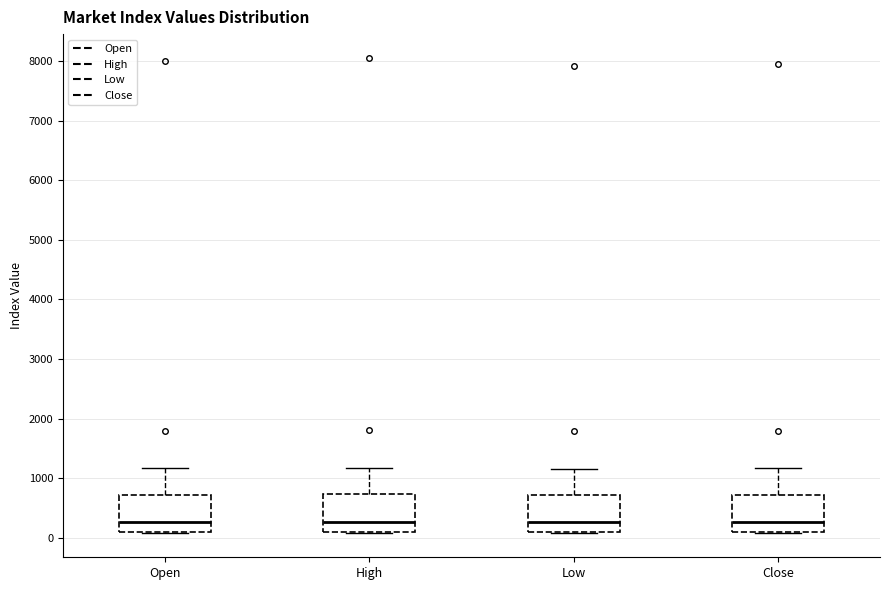

Where does the median line of the box for Close sit on the y-axis? The values are not printed on the chart, so give them approximately, as read against the axis.

300